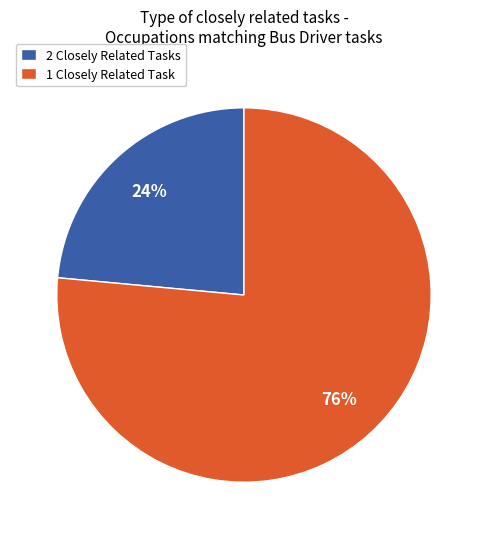

The 1 Closely Related Task slice represents 76% of the pie. True or false?

True